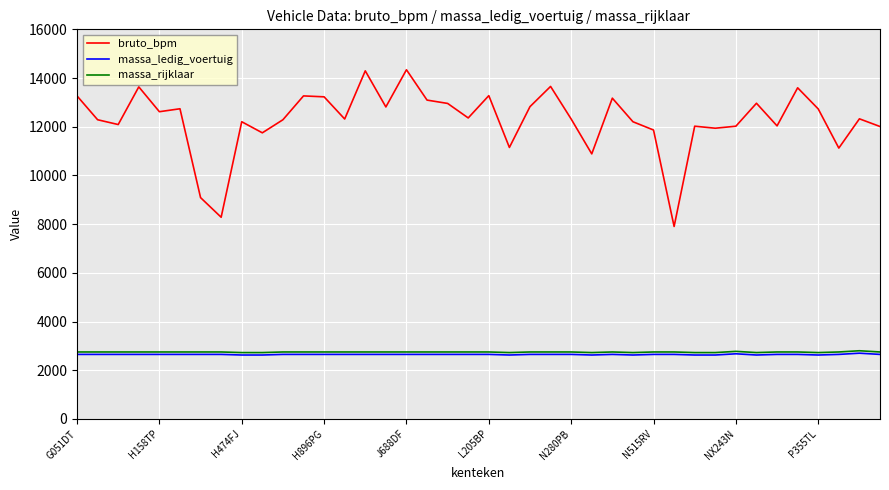

At how many categories does at least one series exceed 6526?

40